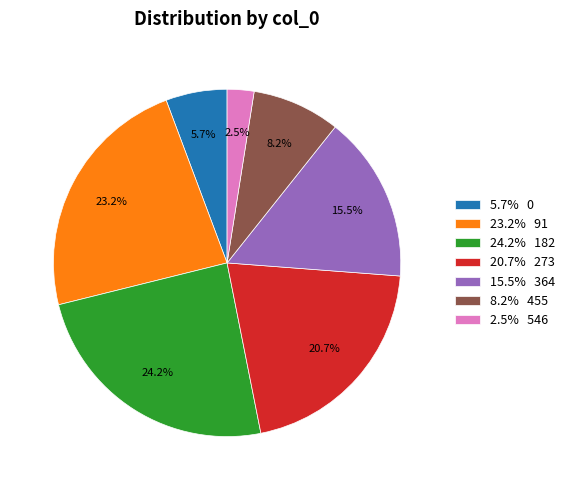

What portion of the pie excludes 5.7% 0?

94.3%